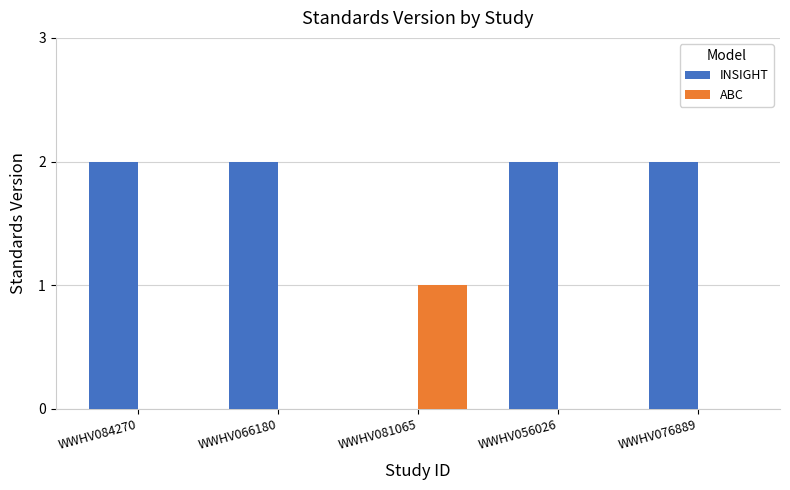

Count the number of categories in the chart.

5